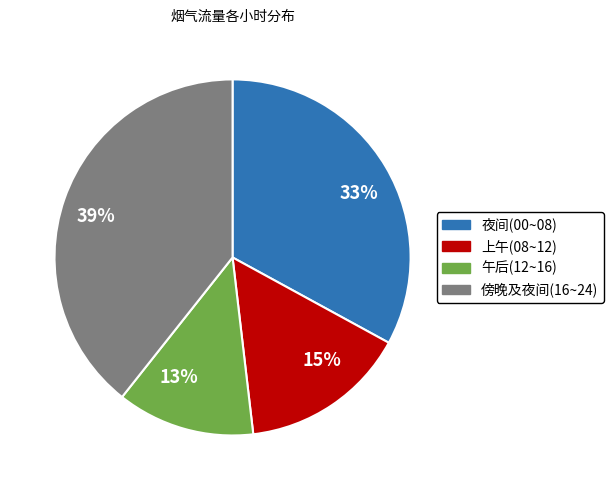

Which category has the biggest portion of the pie?

39%